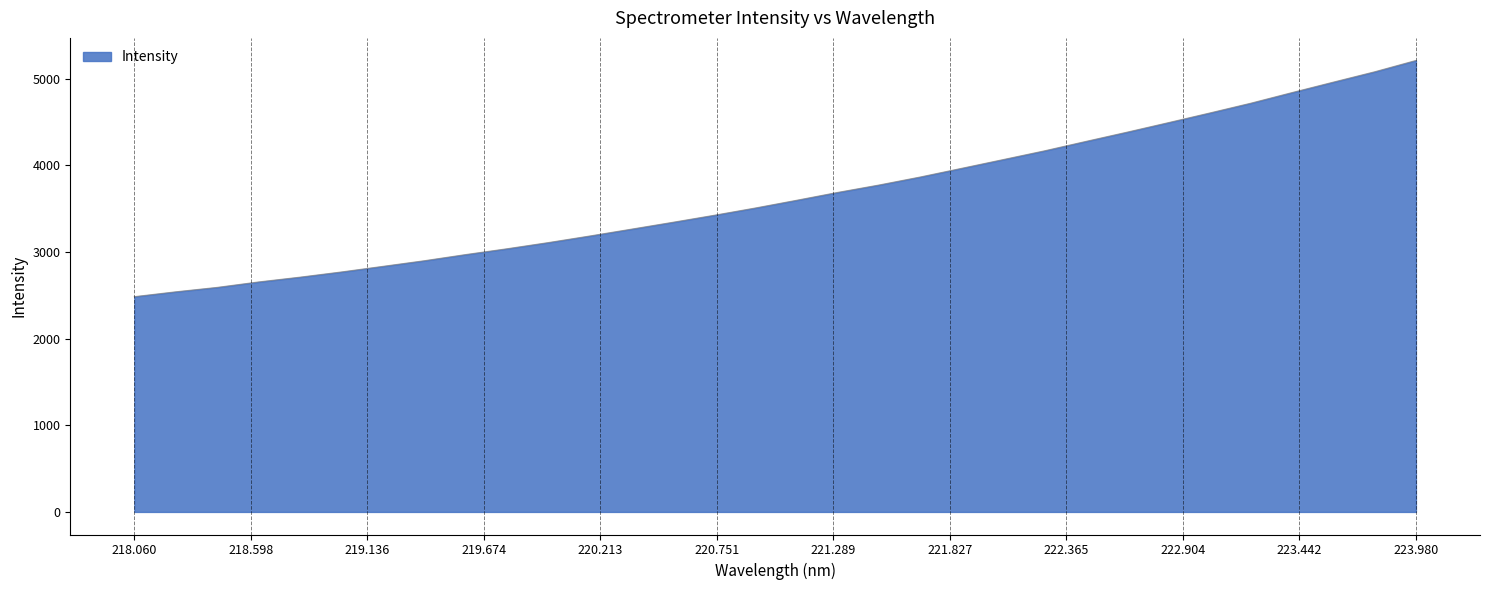

What is the difference between the maximum and minimum values?

2725.1